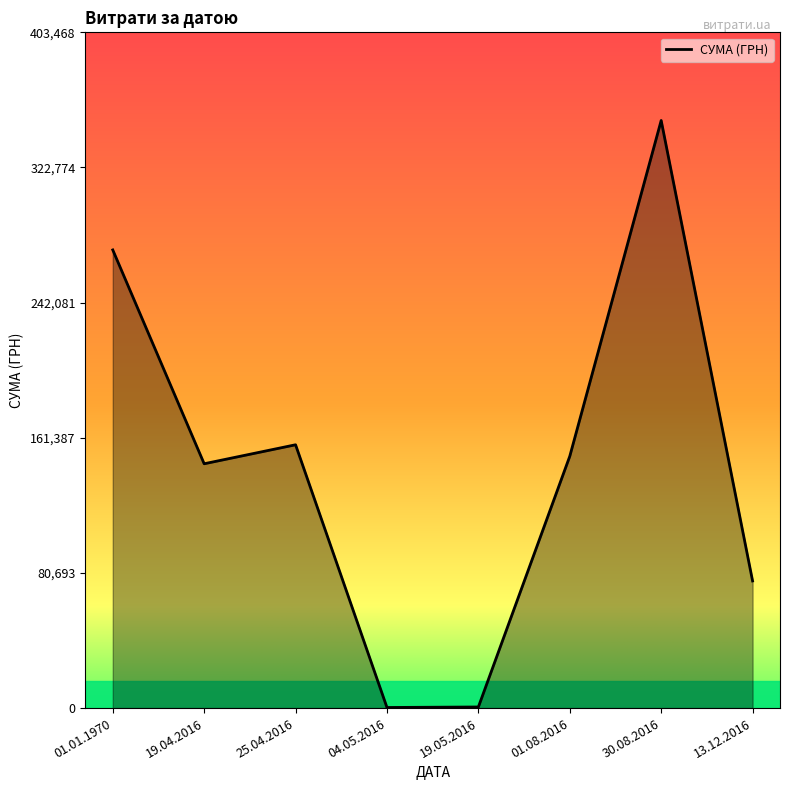

Where is the first local maximum?

25.04.2016